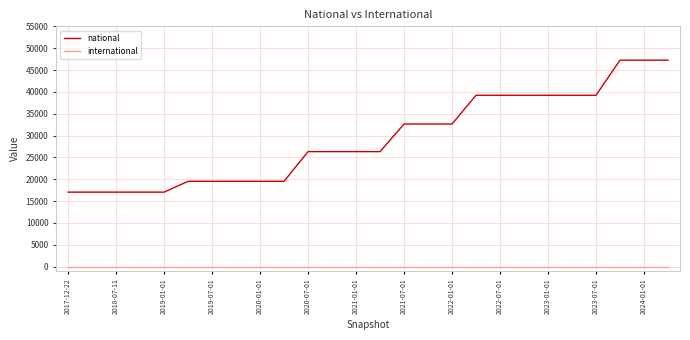

Which series has the largest total across all categories?

national